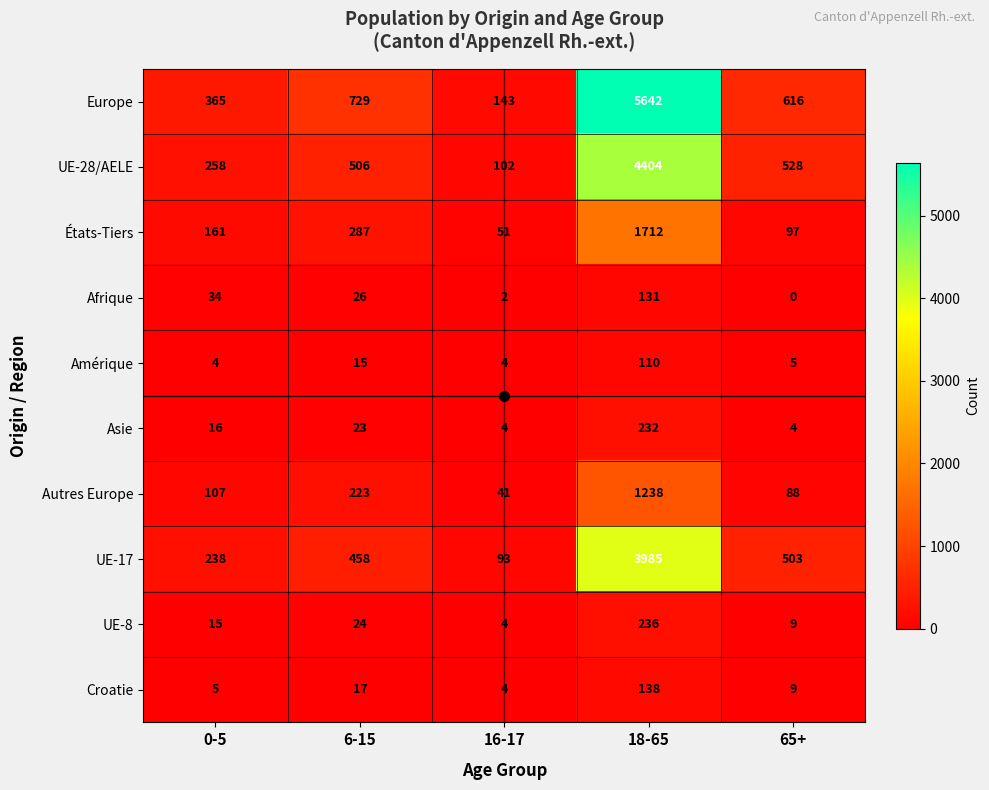

Which category has the highest value in the Asie series?

18-65